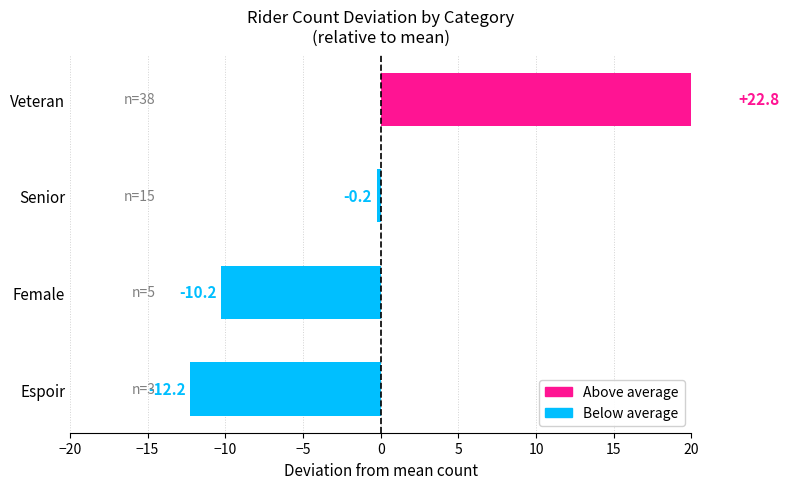

How many distinct data groups are displayed?

1